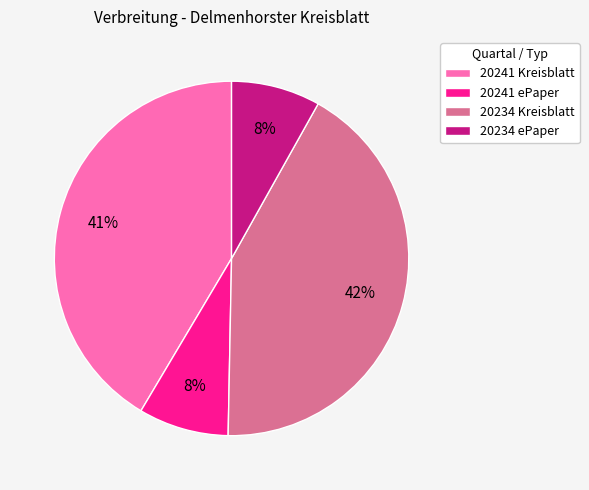

Is it true that 20241 Kreisblatt is 41% of the pie?

True